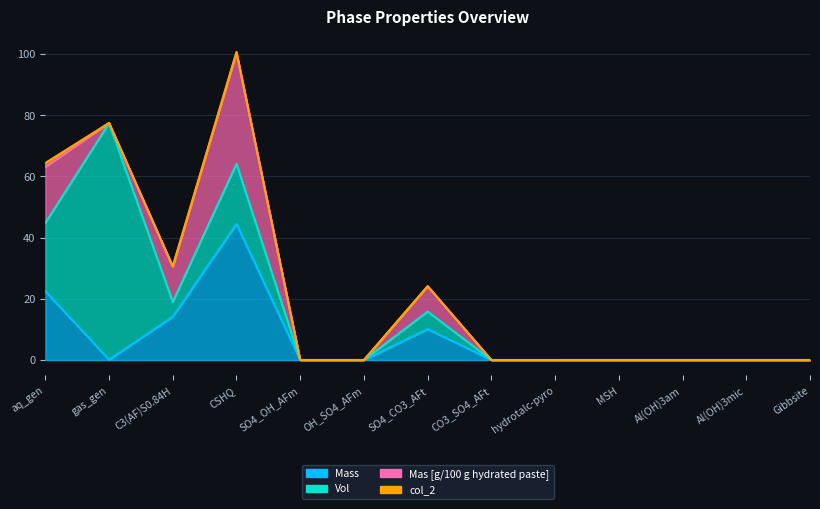

Where is the first local maximum for col_2?

CSHQ